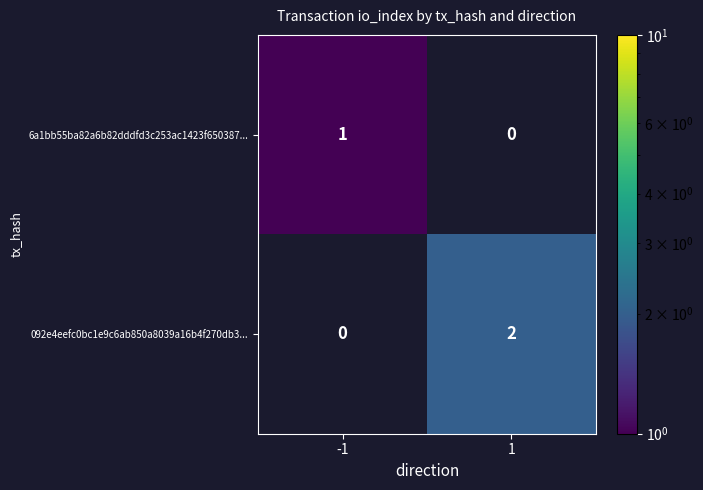

True or false: 092e4eefc0bc1e9c6ab850a8039a16b4f270db3... has a value of 2.6 at 1.

False